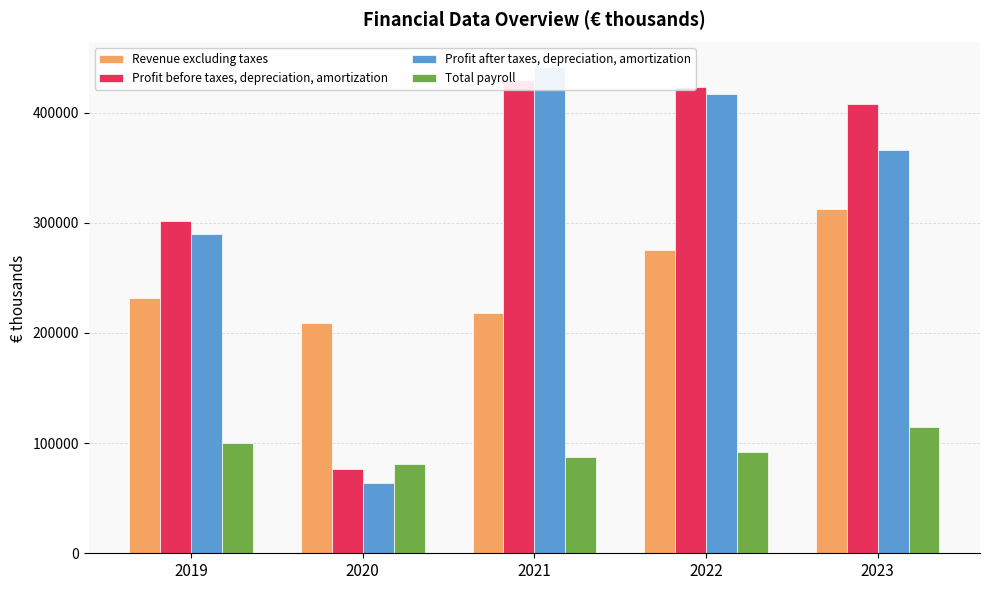

True or false: Revenue excluding taxes has a value of 71422 at 2019.

False